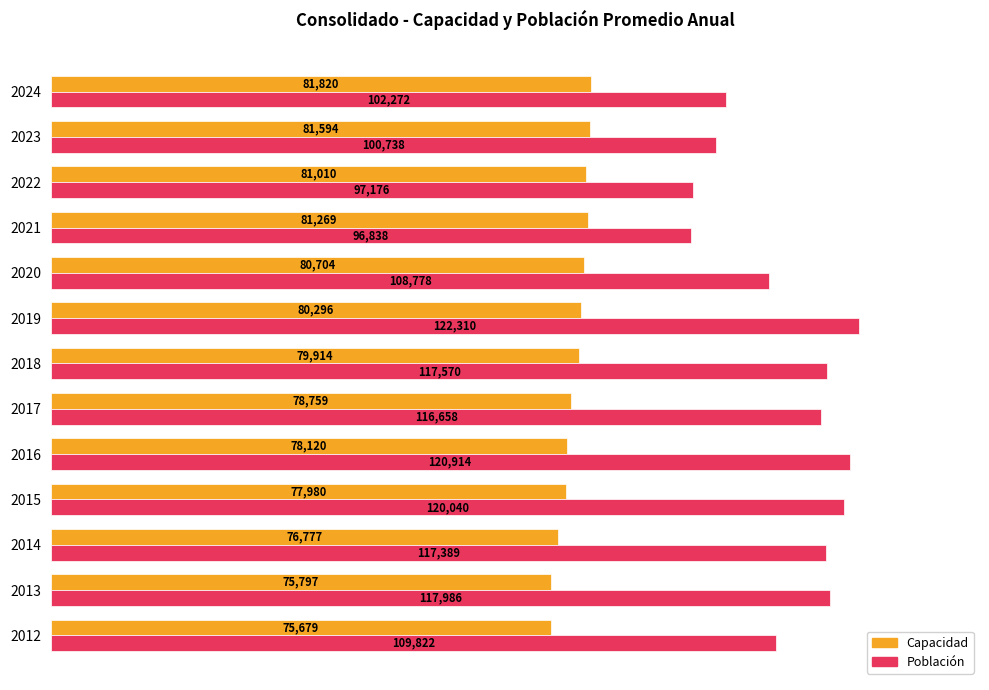

What are all the series names shown in the legend?

Capacidad, Población